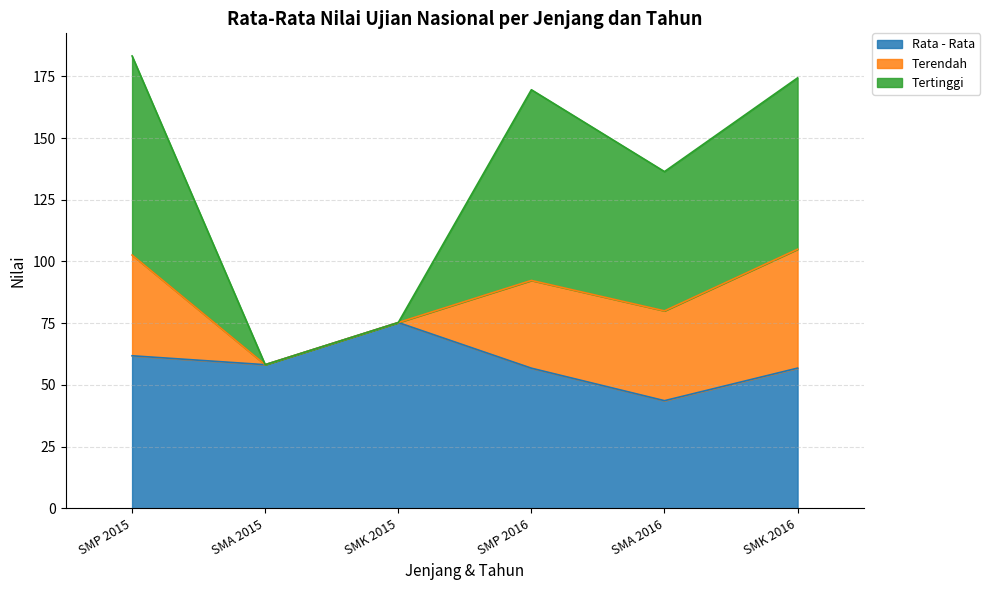

Is it true that Rata - Rata equals 58.2 at SMA 2015?

True